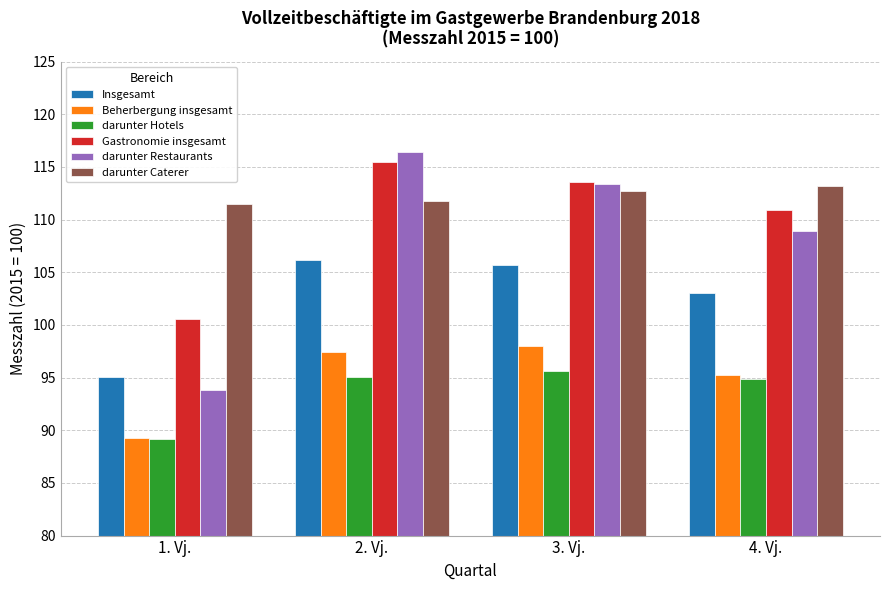

Reading left to right, what are all the values shown in this chart?

Insgesamt: 1. Vj.=95.1	2. Vj.=106.2	3. Vj.=105.7	4. Vj.=103.0
Beherbergung insgesamt: 1. Vj.=89.3	2. Vj.=97.4	3. Vj.=98.0	4. Vj.=95.2
darunter Hotels: 1. Vj.=89.2	2. Vj.=95.1	3. Vj.=95.6	4. Vj.=94.9
Gastronomie insgesamt: 1. Vj.=100.6	2. Vj.=115.5	3. Vj.=113.6	4. Vj.=110.9
darunter Restaurants: 1. Vj.=93.8	2. Vj.=116.4	3. Vj.=113.4	4. Vj.=108.9
darunter Caterer: 1. Vj.=111.5	2. Vj.=111.8	3. Vj.=112.7	4. Vj.=113.2